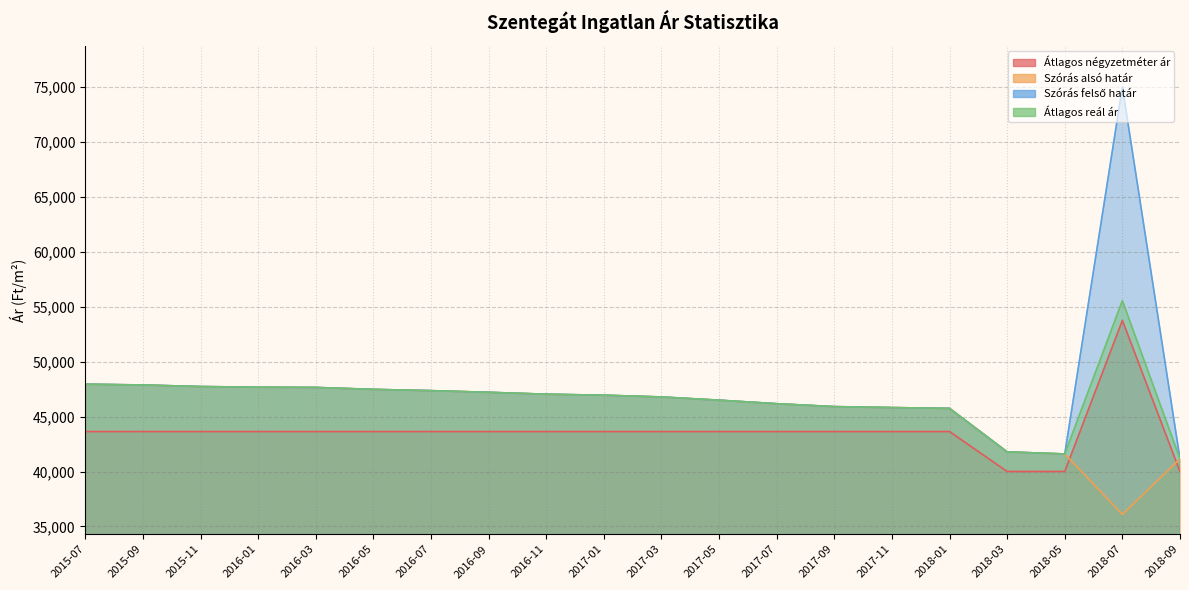

Reading right to left, transcribe all the data shown in this chart.

Átlagos négyzetméter ár: 40000	53760	40000	40000	43636	43636	43636	43636	43636	43636	43636	43636	43636	43636	43636	43636	43636	43636	43636	43636
Szórás alsó határ: 41153	36095	41598	41785	45745	45821	45908	46172	46494	46787	46946	47038	47210	47361	47477	47653	47676	47735	47877	47949
Szórás felső határ: 41153	75015	41598	41785	45745	45821	45908	46172	46494	46787	46946	47038	47210	47361	47477	47653	47676	47735	47877	47949
Átlagos reál ár: 41153	55555	41598	41785	45745	45821	45908	46172	46494	46787	46946	47038	47210	47361	47477	47653	47676	47735	47877	47949